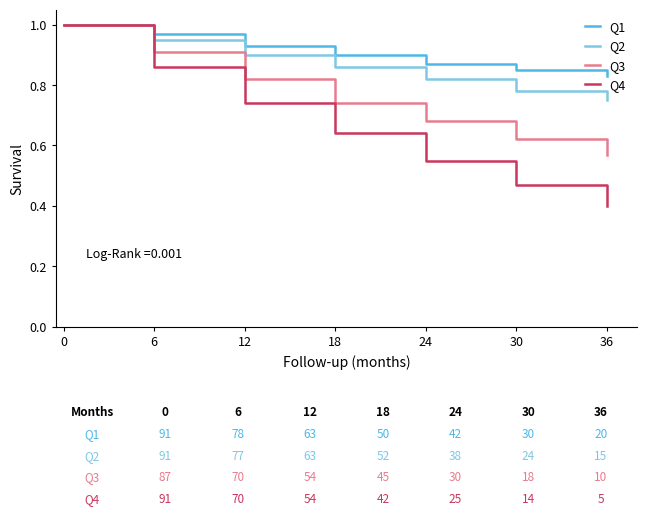

Is the value of Q2 at 6 greater than the value of Q1 at 30?

Yes